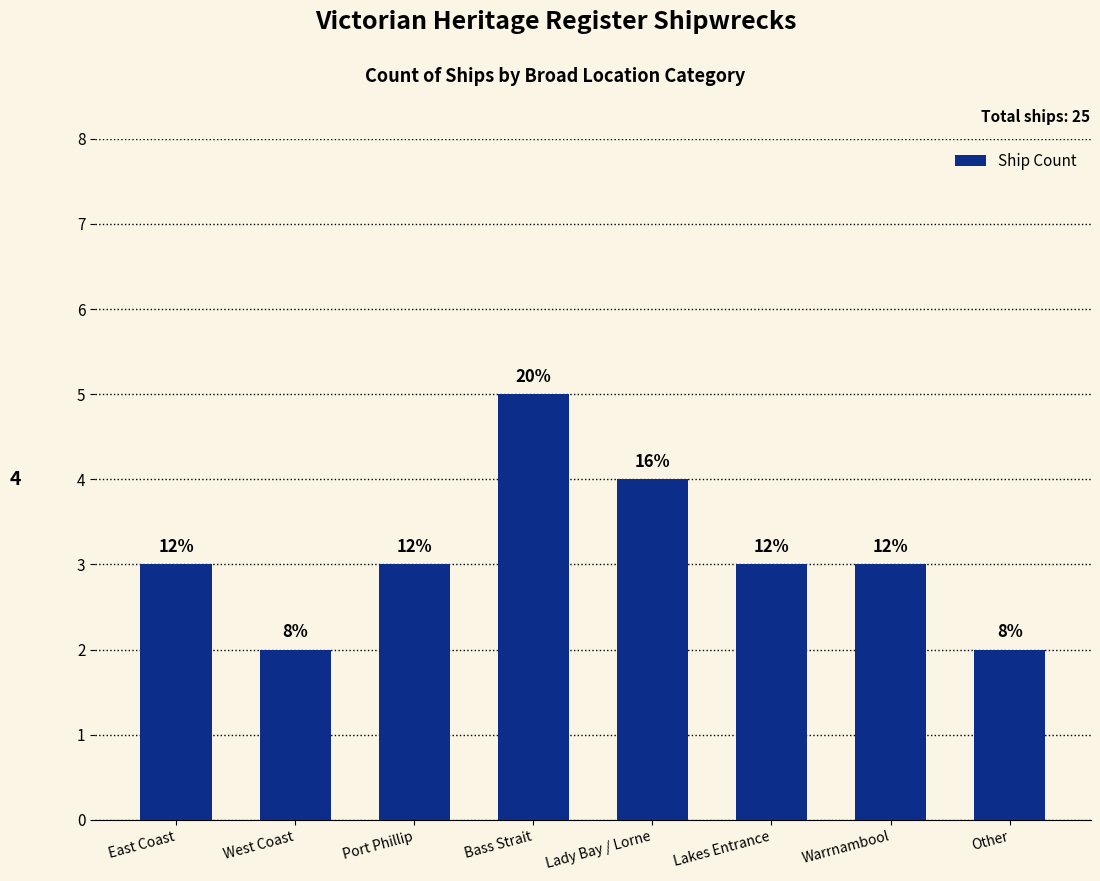

Reading right to left, list all the values displayed in this chart.

2	3	3	4	5	3	2	3